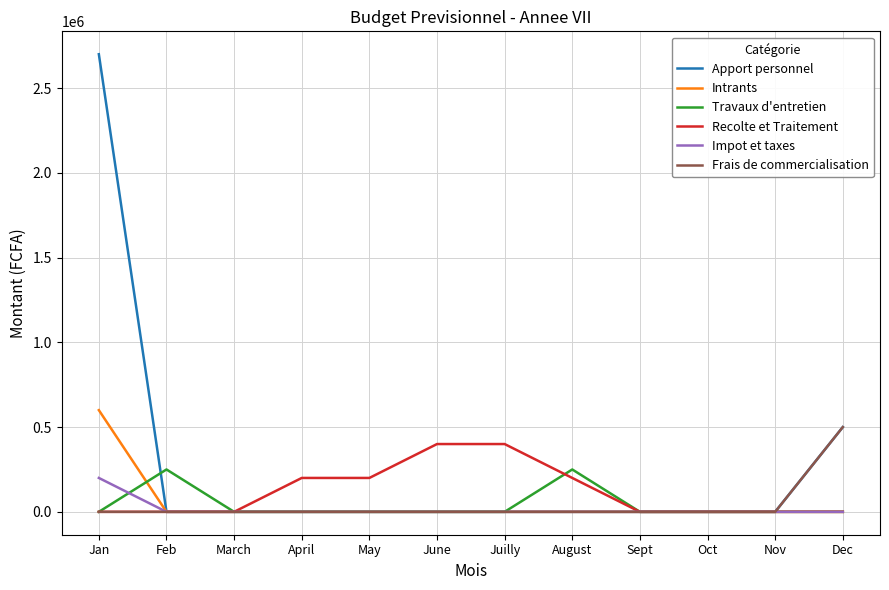

At which category is the sum across all series the highest?

Jan